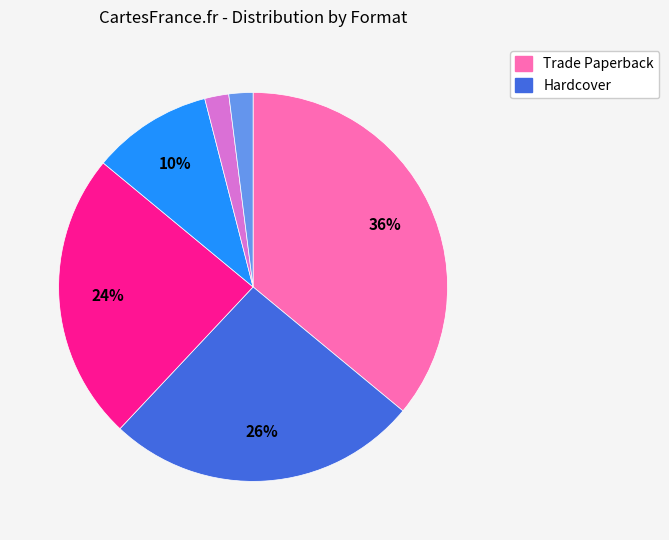

Does any single category account for the majority?

No